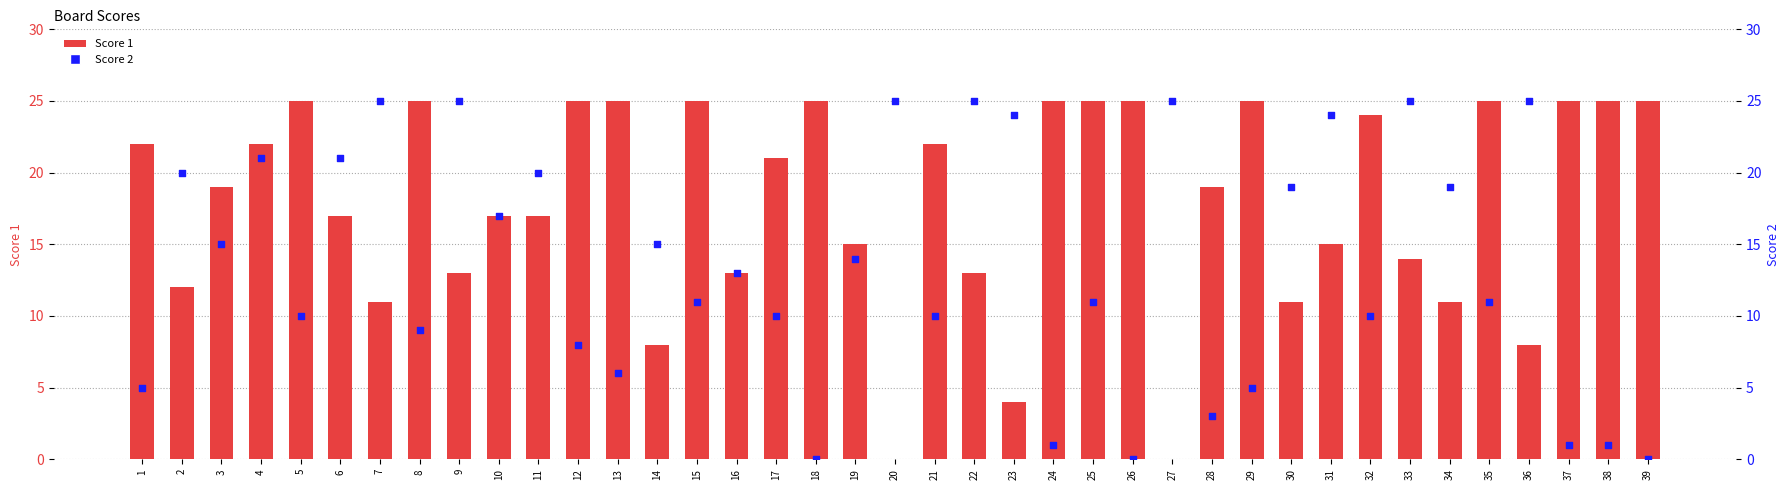

Is the value of Score 1 at 16 greater than the value of Score 2 at 34?

No